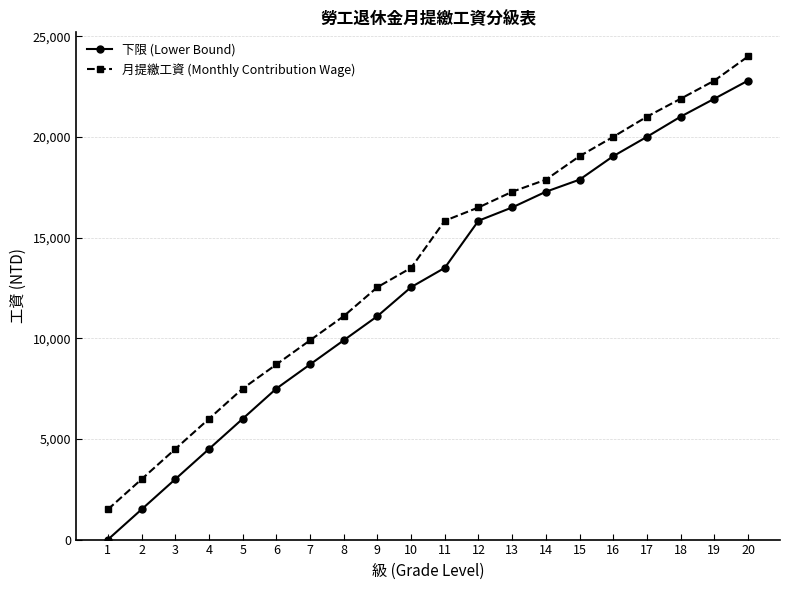

What is the total value across all series at 19?

44701